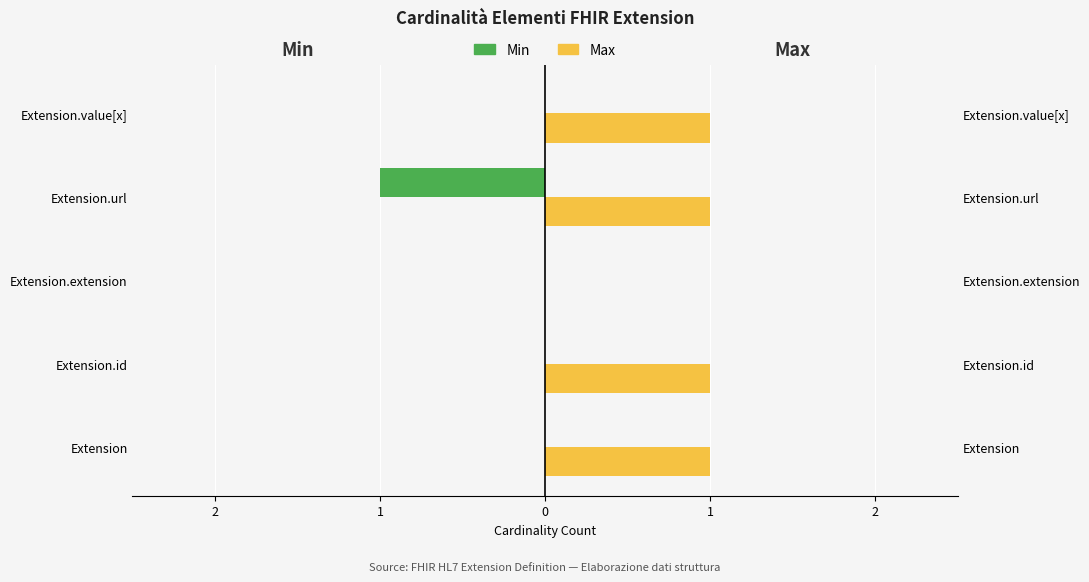

How many bars are there in total?

10